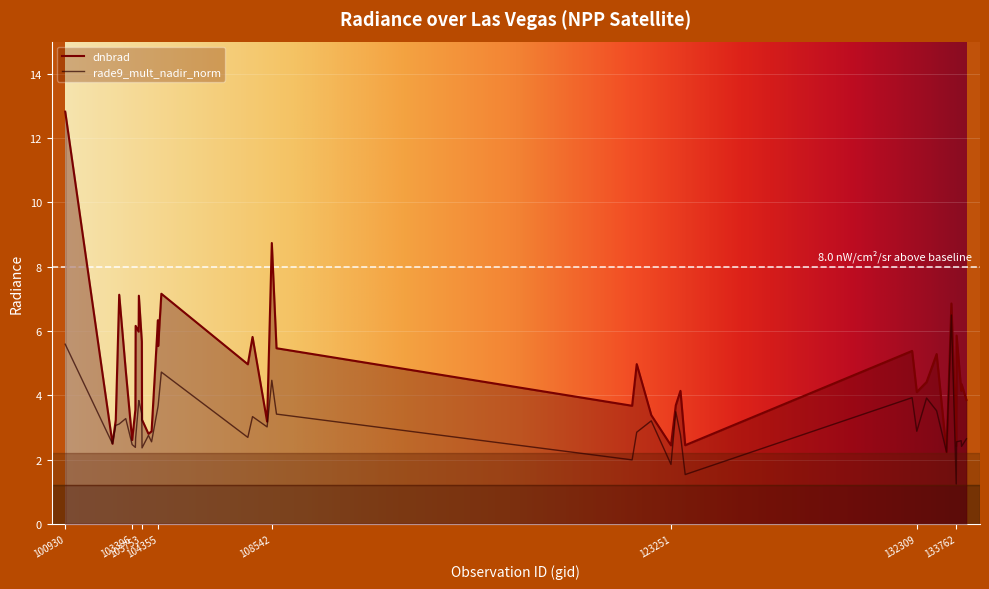

What is the minimum value shown in the chart?

1.2